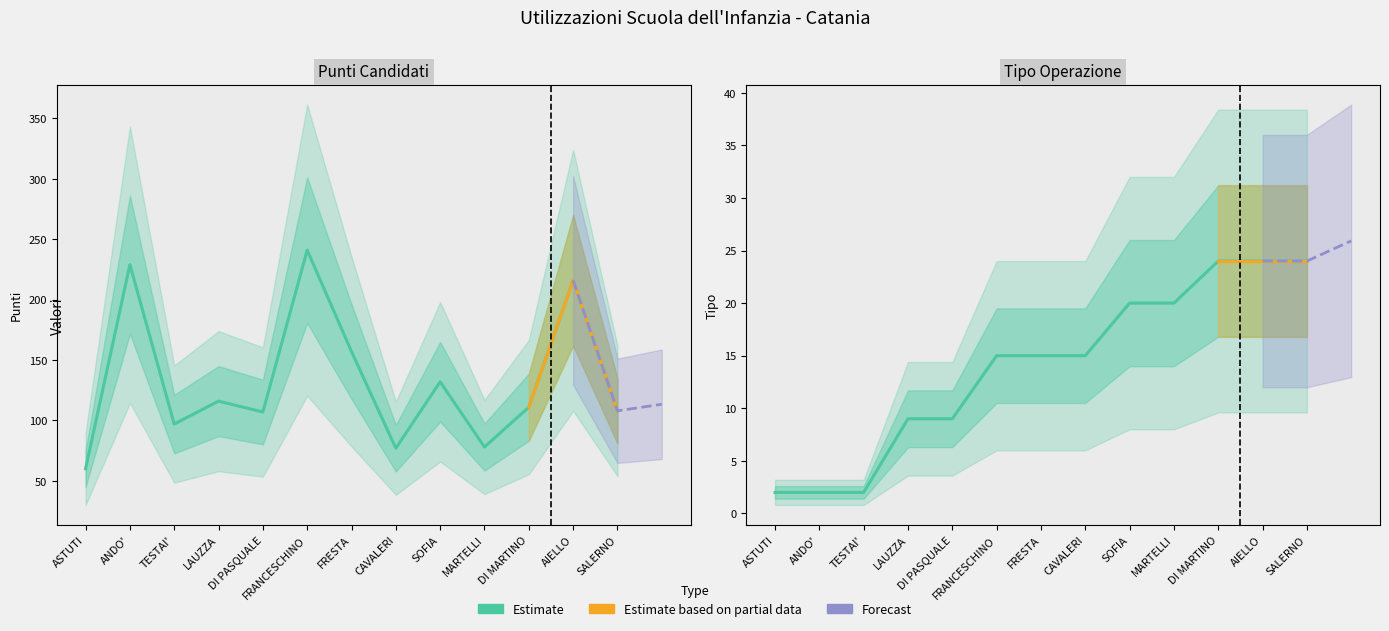

At which category is the sum across all series the highest?

FRANCESCHINO